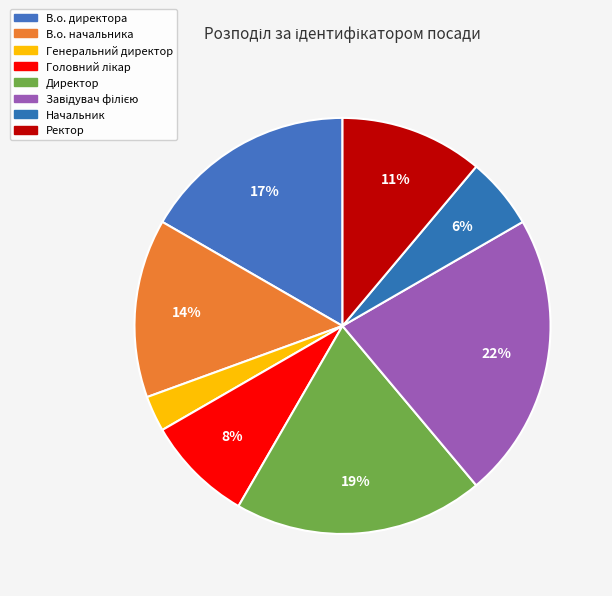

True or false: Завідувач філією accounts for 22% of the total.

True